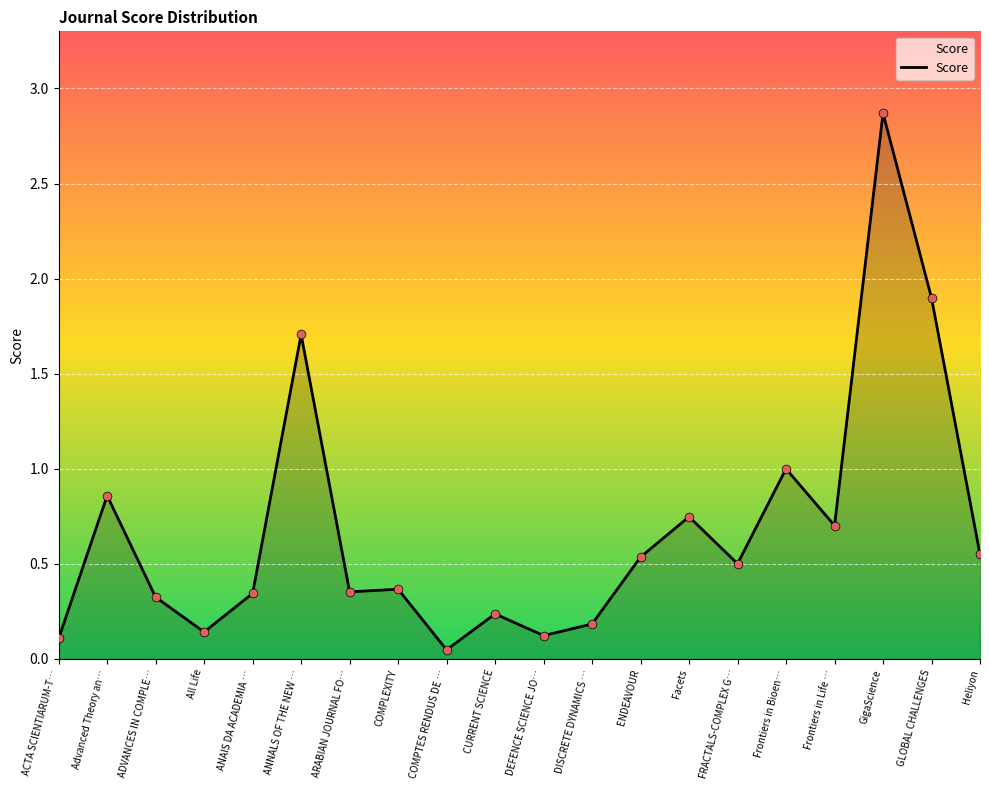

What is the change in value from All Life to FRACTALS-COMPLEX G…?

+0.4